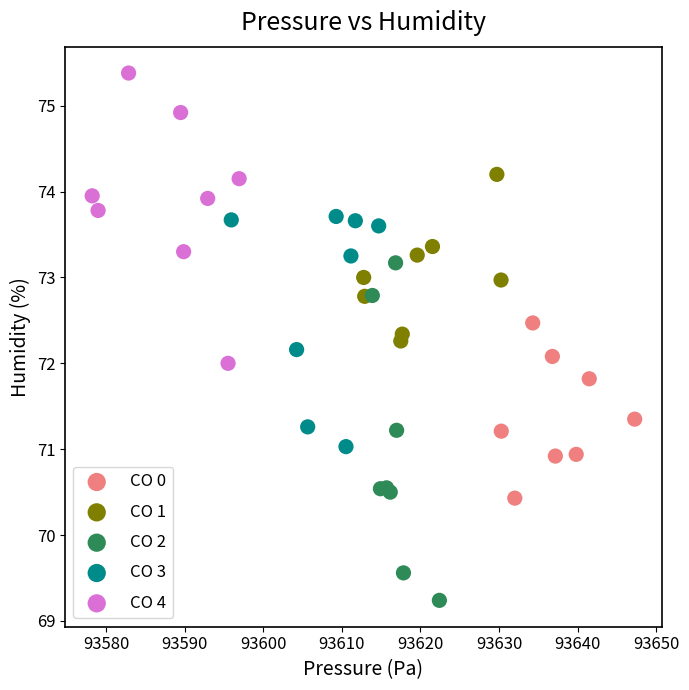

Which series has the widest spread of Y values?

CO 2